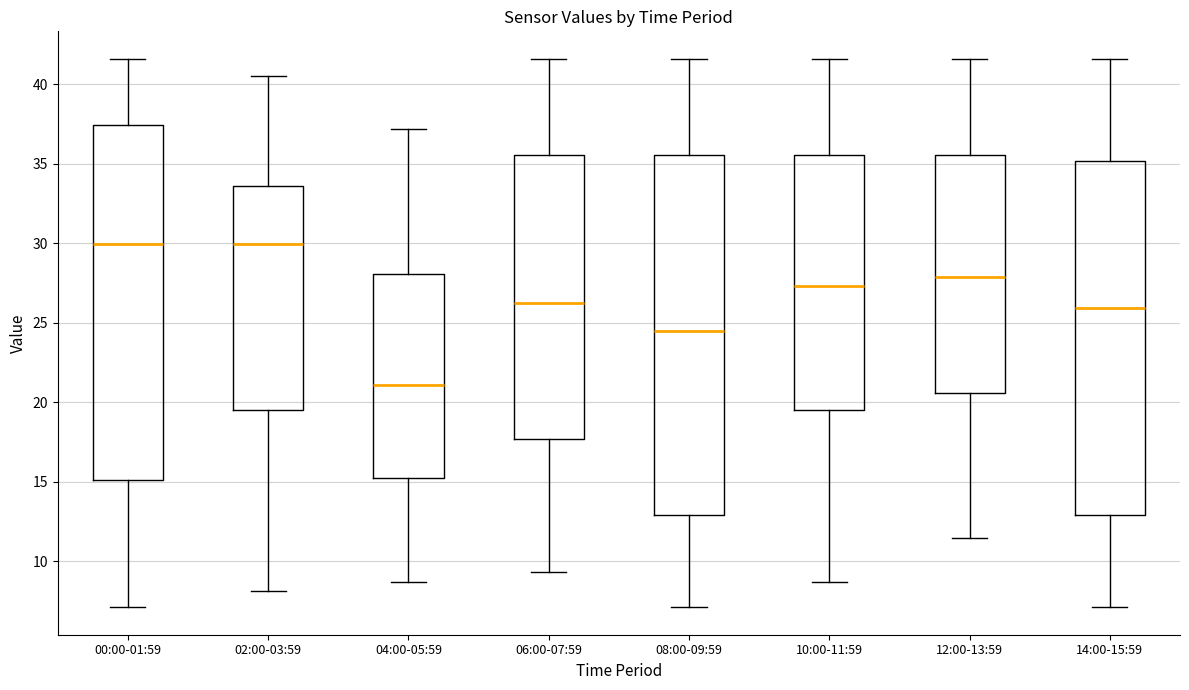

Reading left to right, read every box against the y-axis: the position of its median line, the range the box covers, and the ends of its whiskers. The values are not printed on the chart, so give them approximately, as read against the axis.

00:00-01:59: median 30.0, box 15.0 to 37.5, whiskers 7.0 to 41.5
02:00-03:59: median 30.0, box 19.5 to 33.5, whiskers 8.0 to 40.5
04:00-05:59: median 21.0, box 15.0 to 28.0, whiskers 8.5 to 37.0
06:00-07:59: median 26.0, box 17.5 to 35.5, whiskers 9.5 to 41.5
08:00-09:59: median 24.5, box 13.0 to 35.5, whiskers 7.0 to 41.5
10:00-11:59: median 27.5, box 19.5 to 35.5, whiskers 8.5 to 41.5
12:00-13:59: median 28.0, box 20.5 to 35.5, whiskers 11.5 to 41.5
14:00-15:59: median 26.0, box 13.0 to 35.0, whiskers 7.0 to 41.5